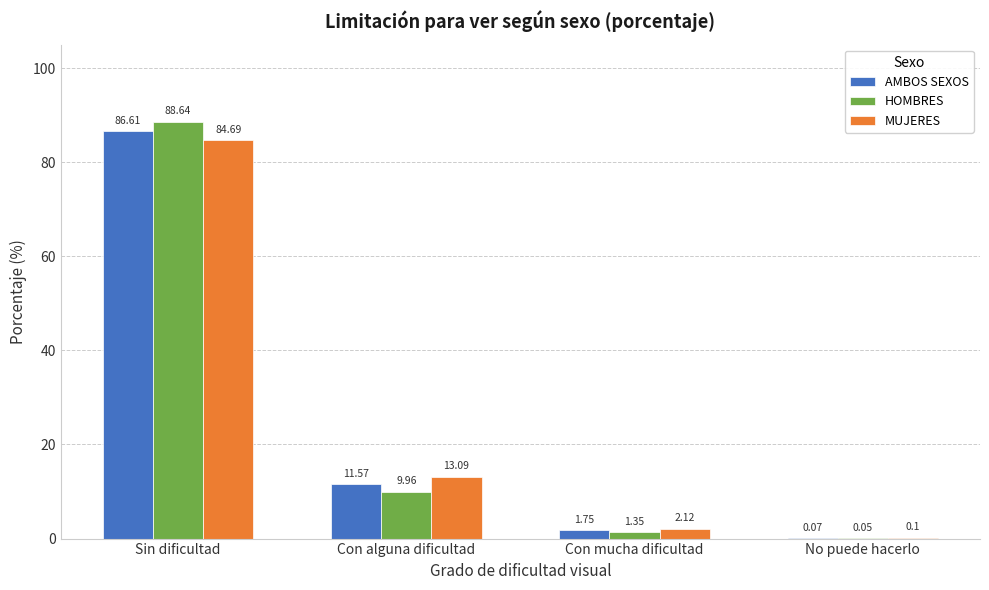

What is the sum of all AMBOS SEXOS values?

100.0